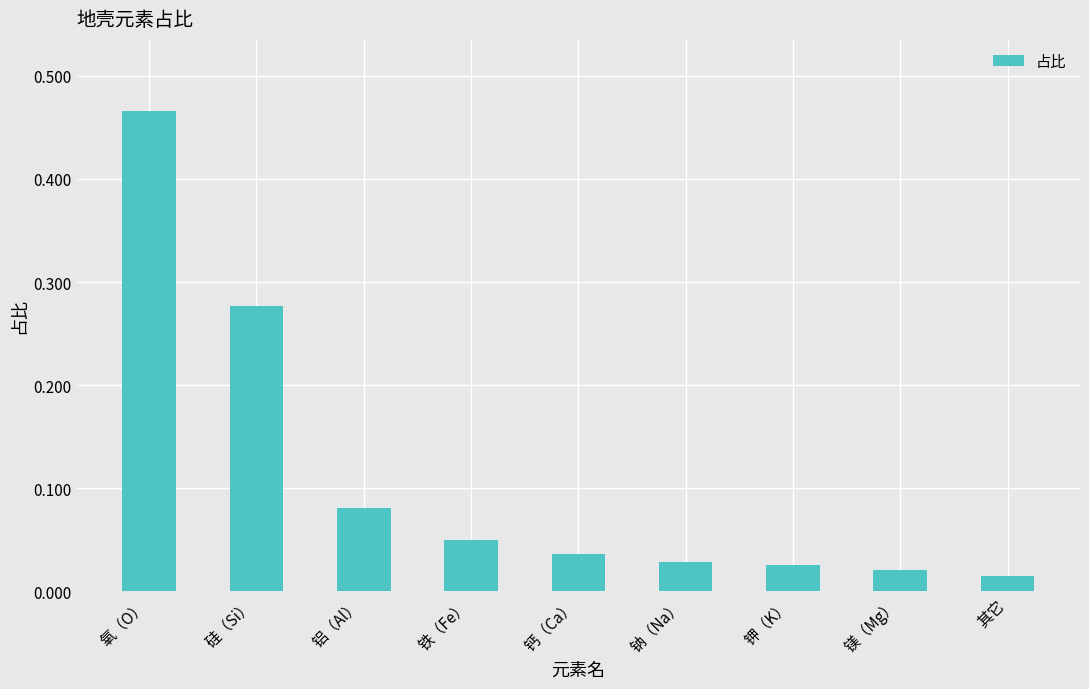

What is the change in value from 硅（Si） to 其它?

-0.3